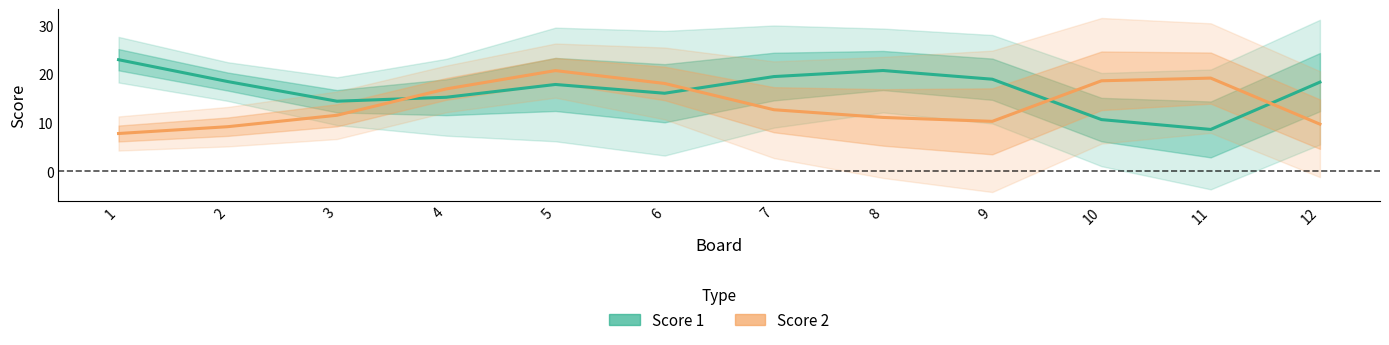

What is the difference between the maximum and second lowest values in the Score 1 series?

12.3